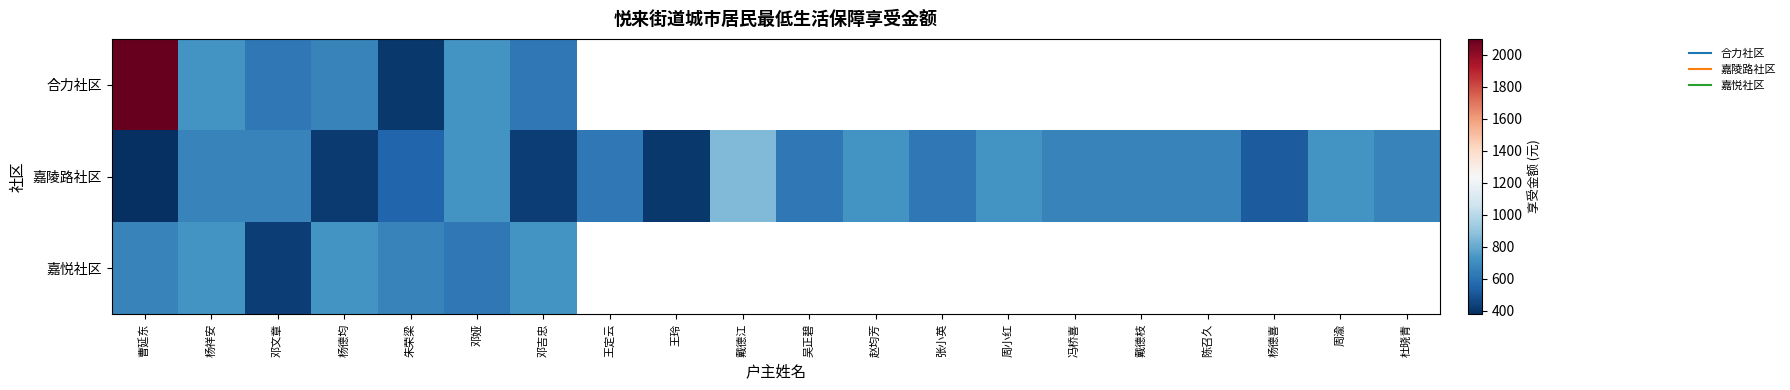

Which category has the lowest value in the 嘉陵路社区 series?

曹延东